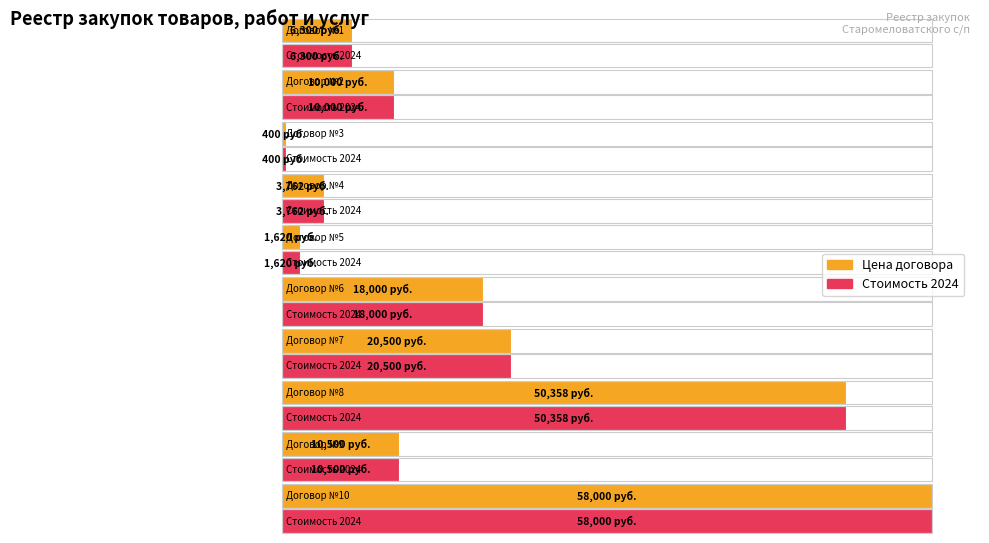

What are all the series names shown in the legend?

Цена договора, Стоимость 2024